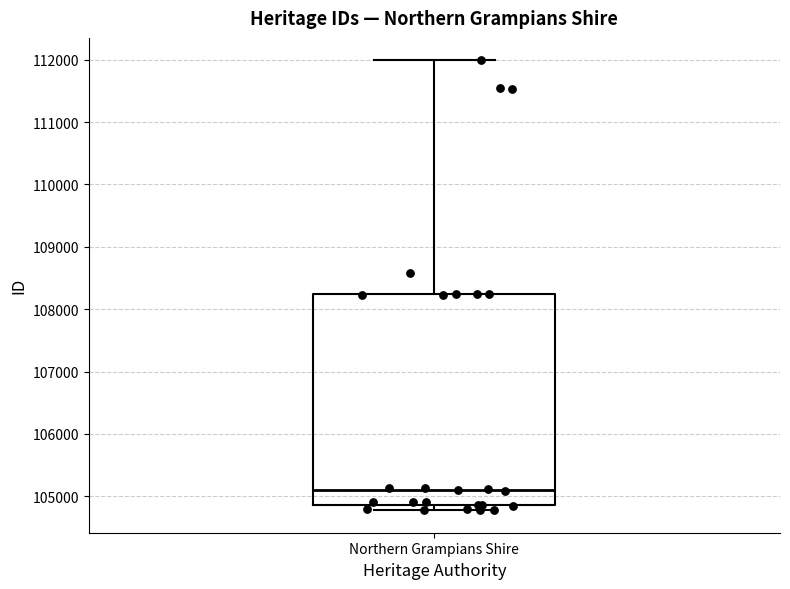

Where is the upper edge of the box for Northern Grampians Shire on the y-axis? The values are not printed on the chart, so give them approximately, as read against the axis.

108200